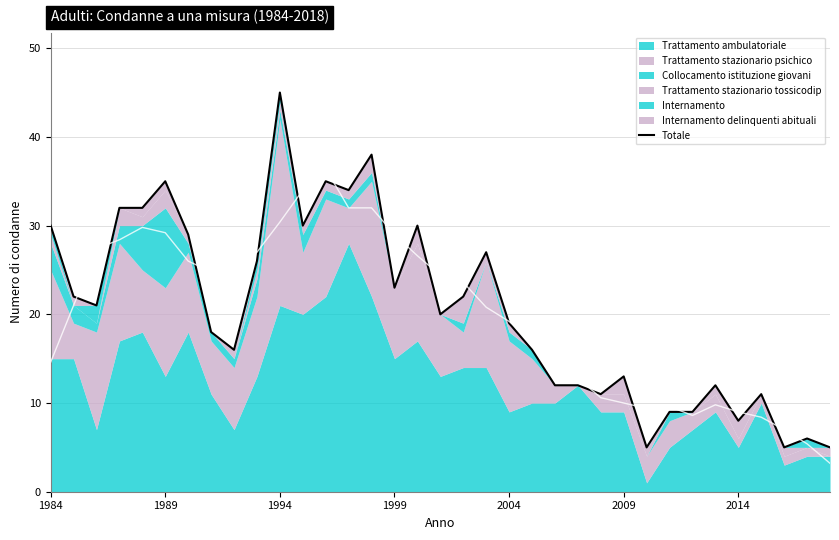

The value at 14 is 11. True or false?

False